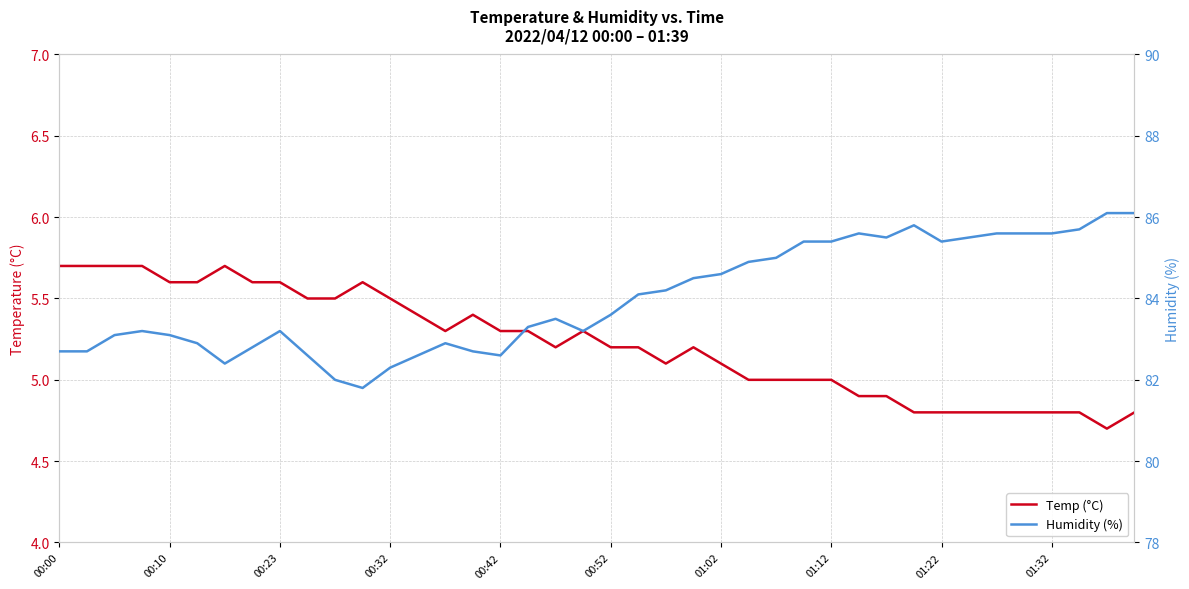

What is the difference between the maximum and second lowest values in the Temp (°C) series?

0.9